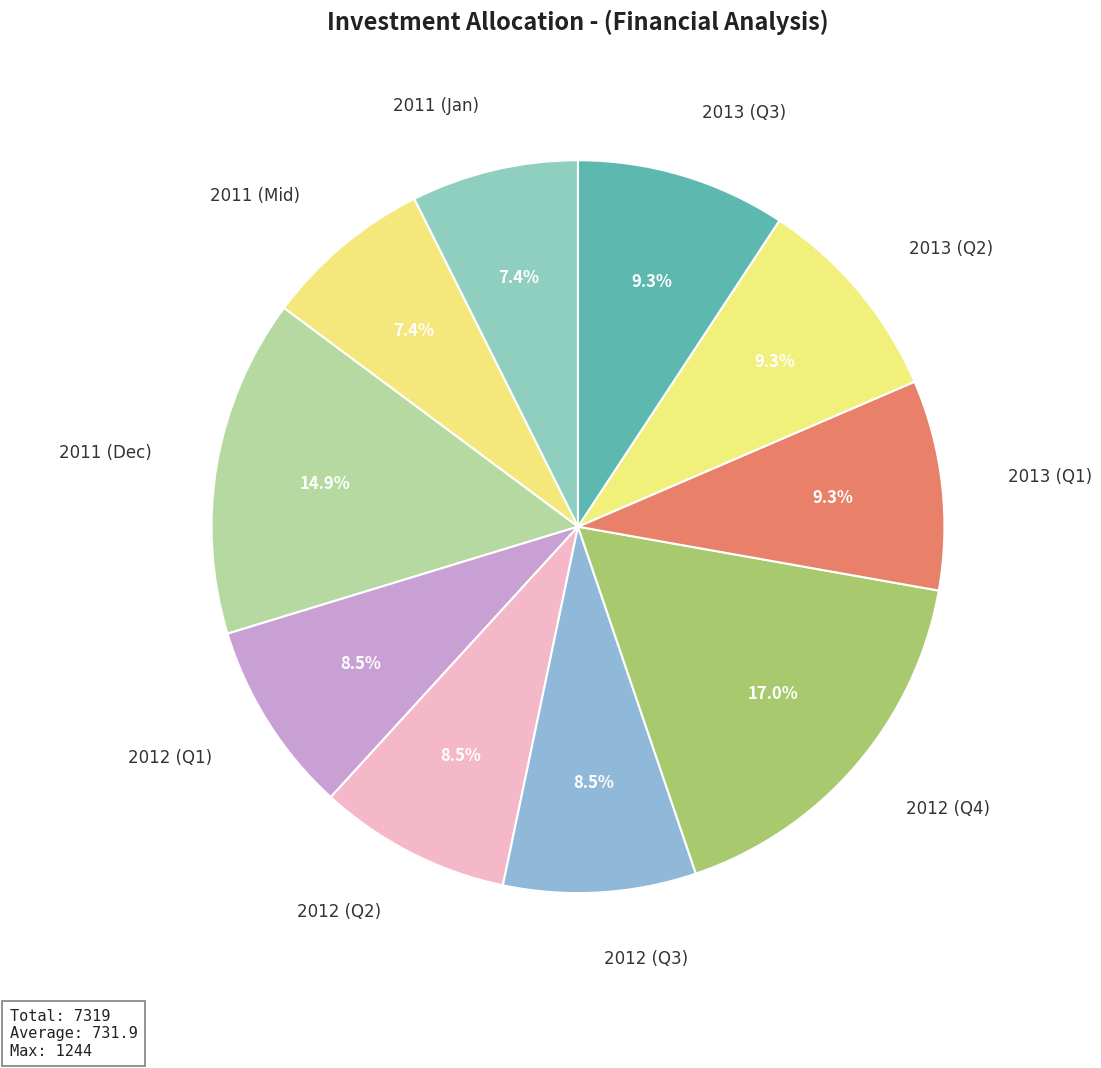

How many slices are in this pie chart?

10